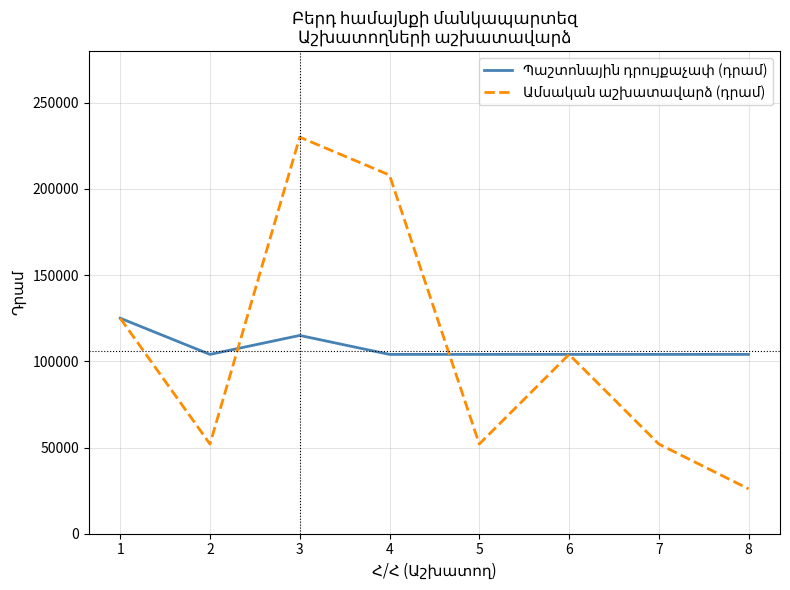

What is the spread (max minus min) of values at 5?

52000